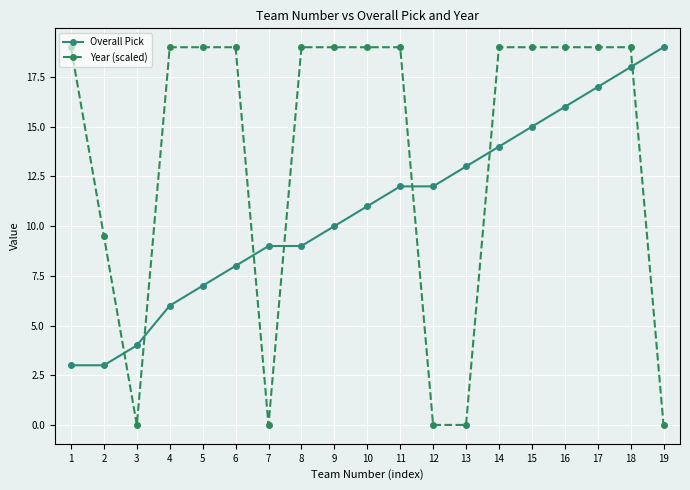

What is the value of the Overall Pick point at the 9th from the left?

10.0